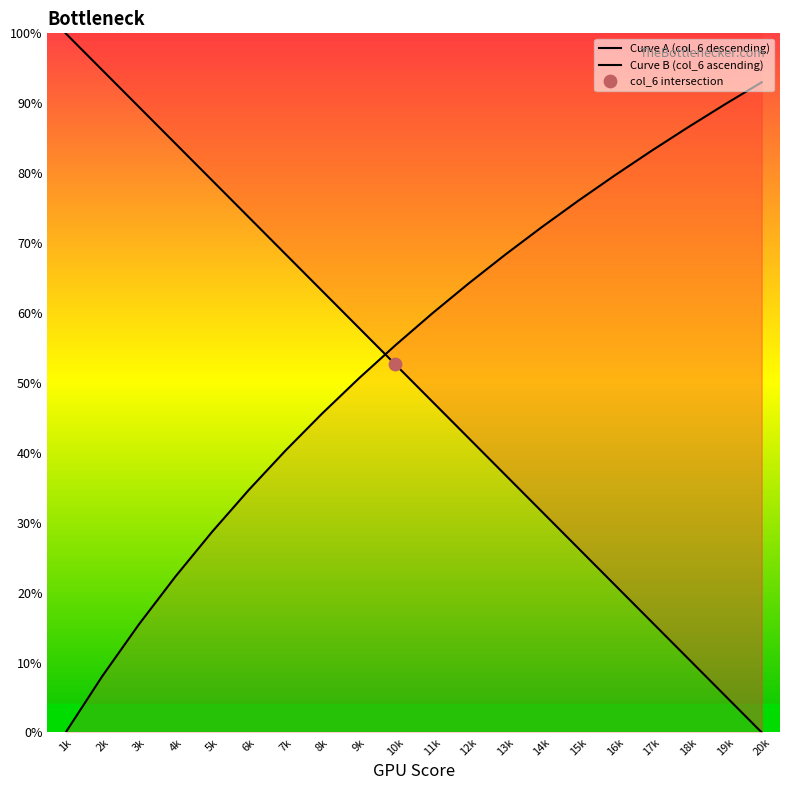

What is the total value across all series at 1k?

100.0